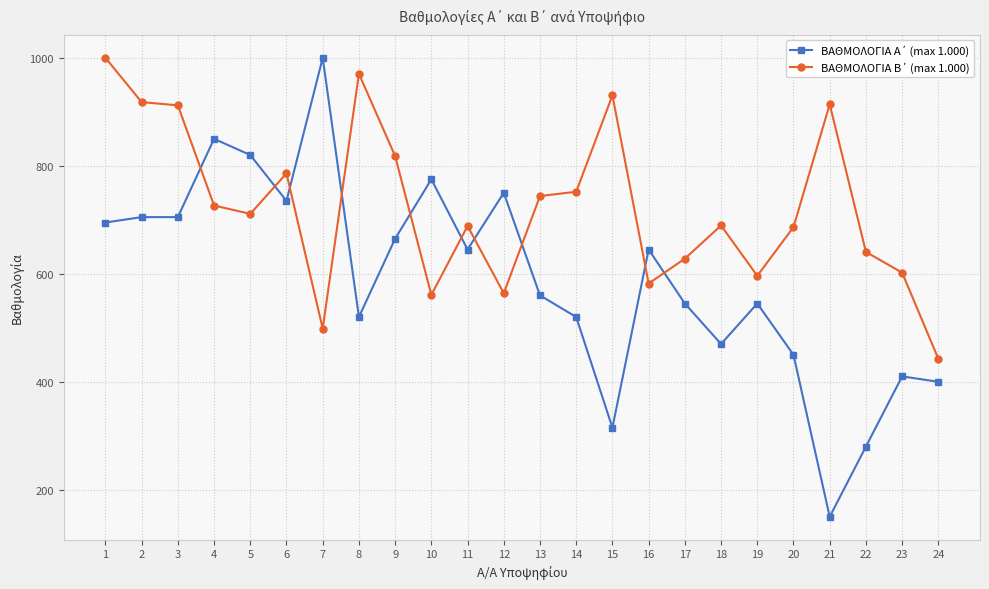

What is the minimum value shown in the chart?

150.0